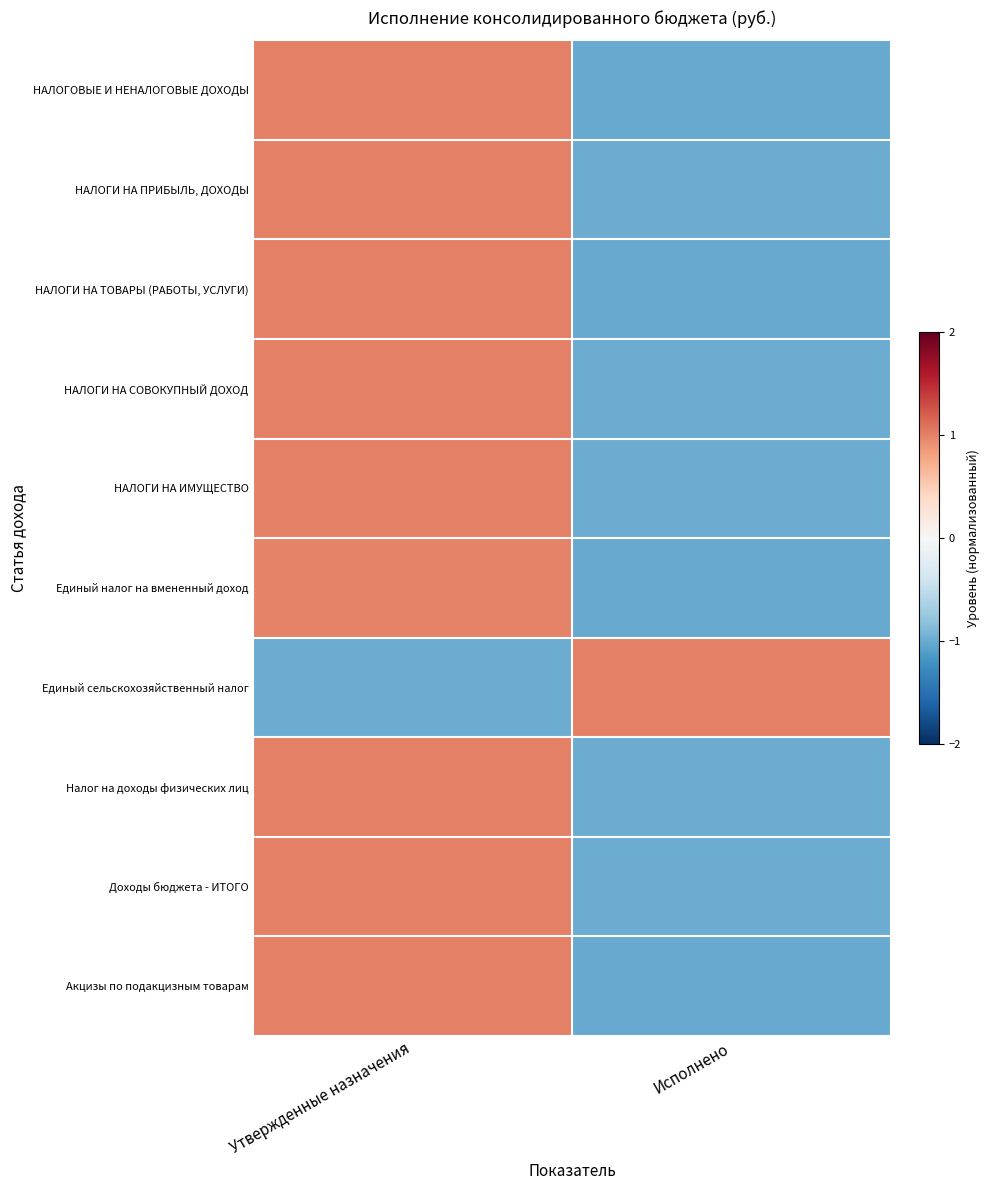

What is the maximum value shown in the chart?

1.0